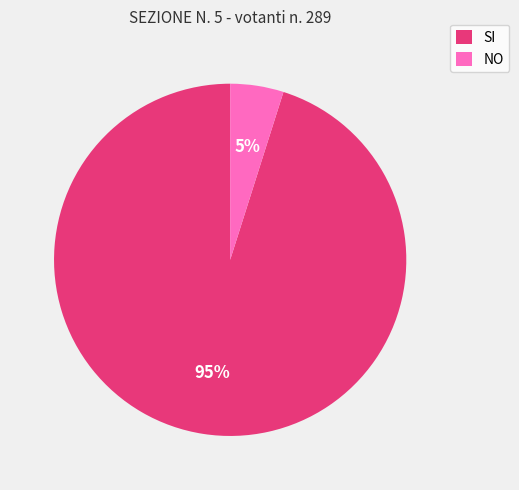

To the nearest percent, what is the combined percentage of SI and NO?

100%